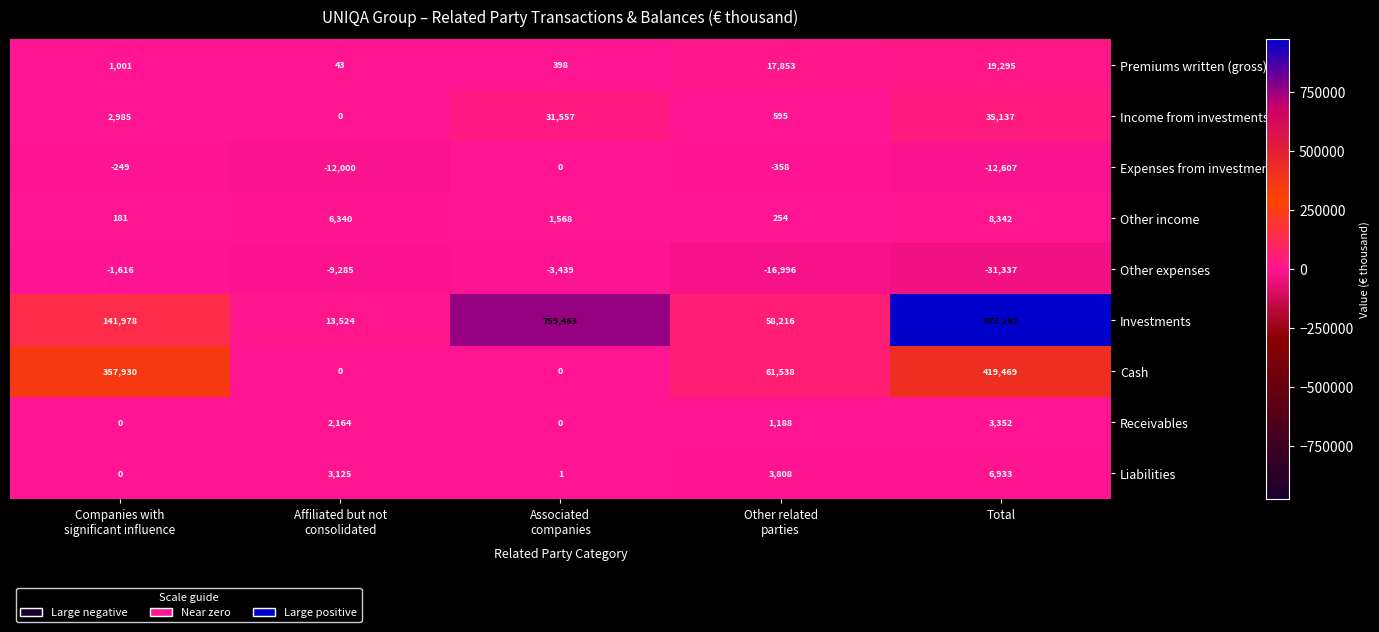

What is the highest value of the Premiums written (gross) series?

19295